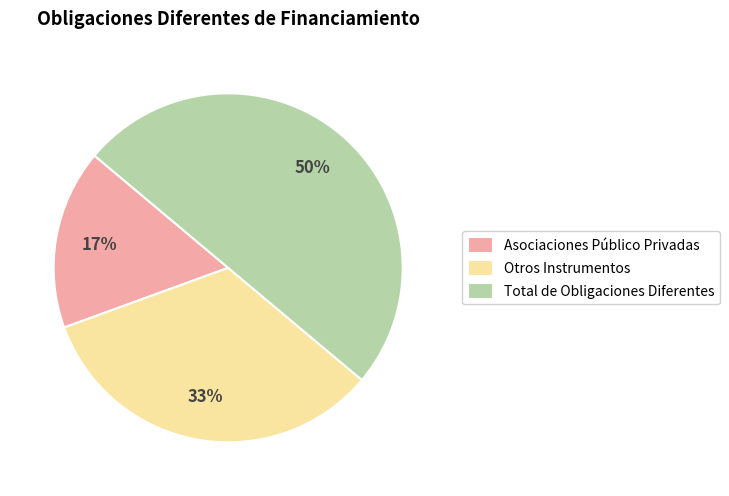

To the nearest percent, what is the average slice percentage?

33%